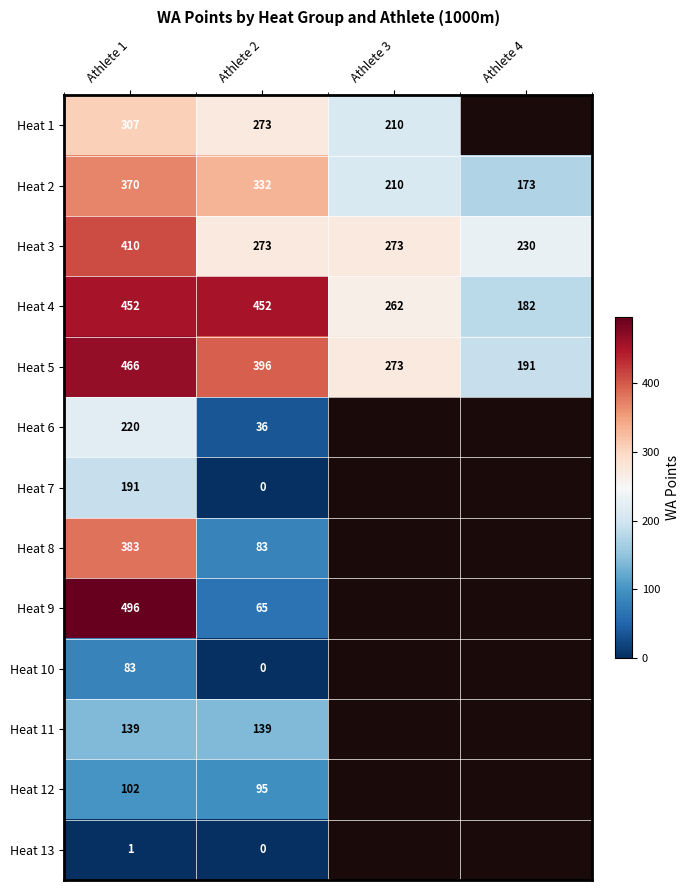

What is the difference between the highest and lowest values at Athlete 2?

452